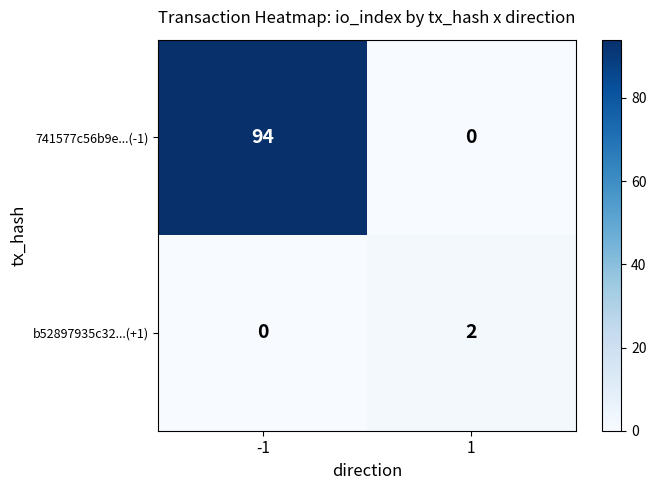

Rank the series by their maximum value, from highest to lowest.

741577c56b9e...(-1), b52897935c32...(+1)